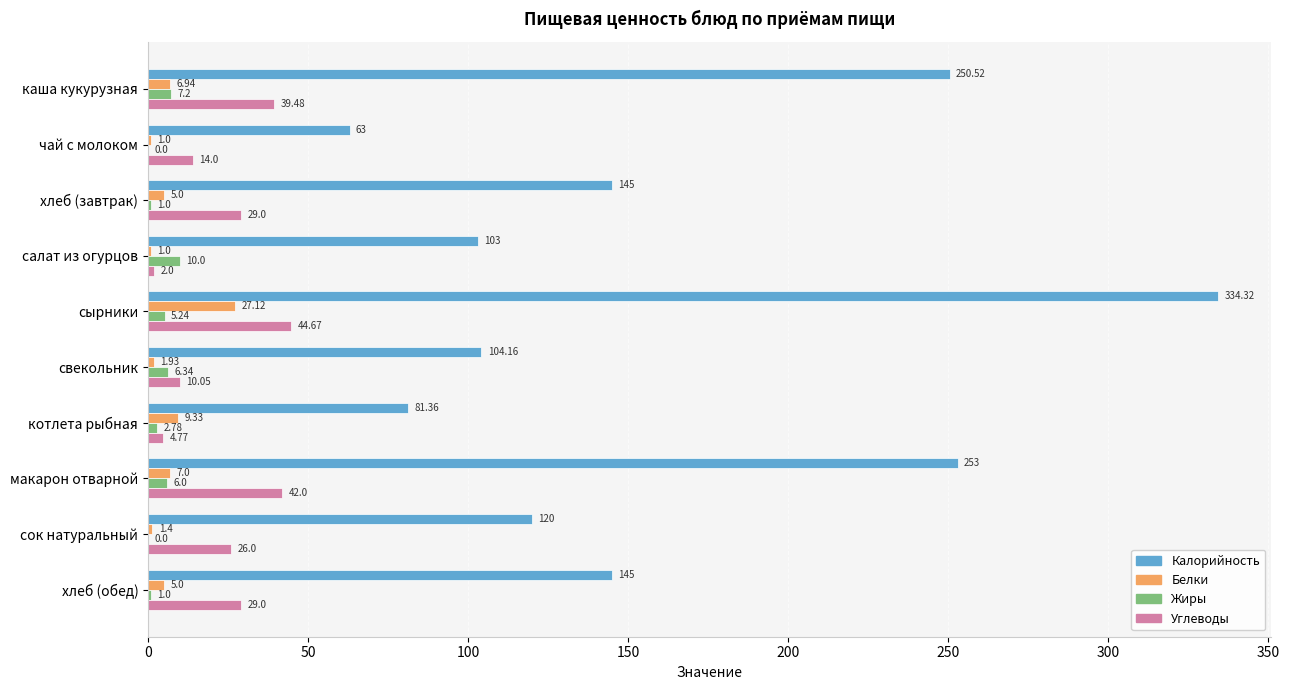

What is the average value of the Жиры series?

4.0